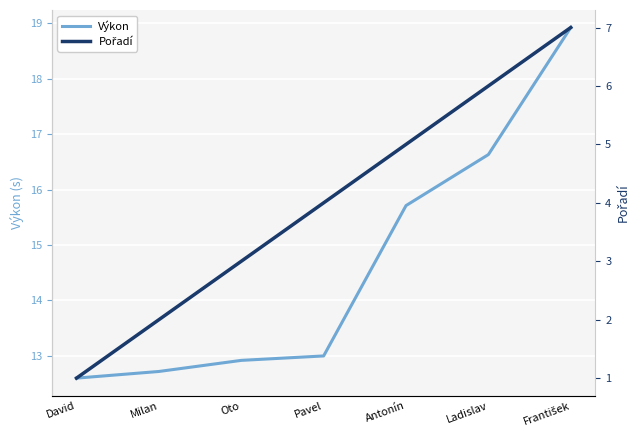

Between Antonín and Ladislav, which series saw the biggest shift?

Pořadí